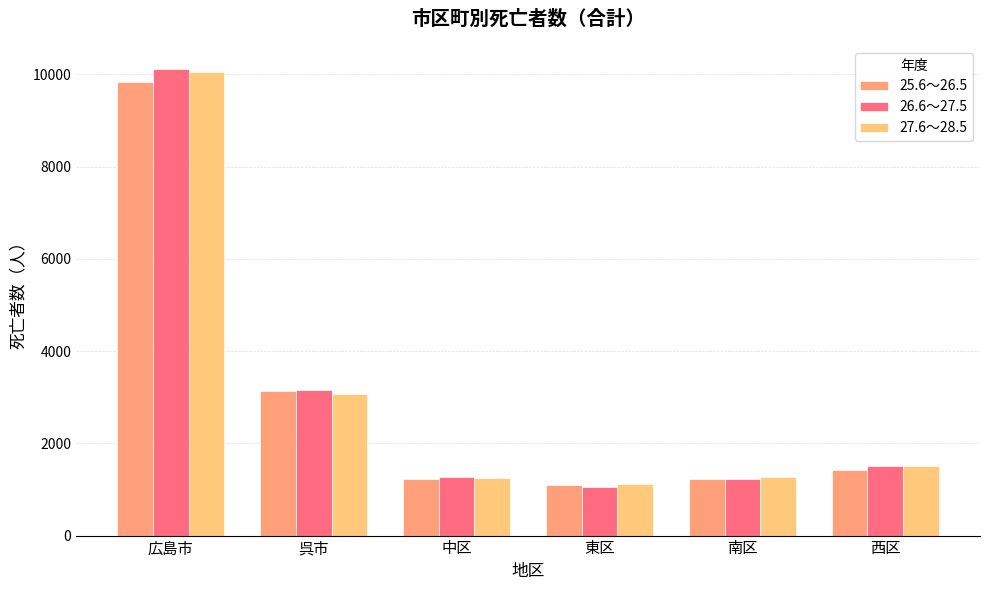

The value of 26.6～27.5 at 呉市 is 4464. True or false?

False